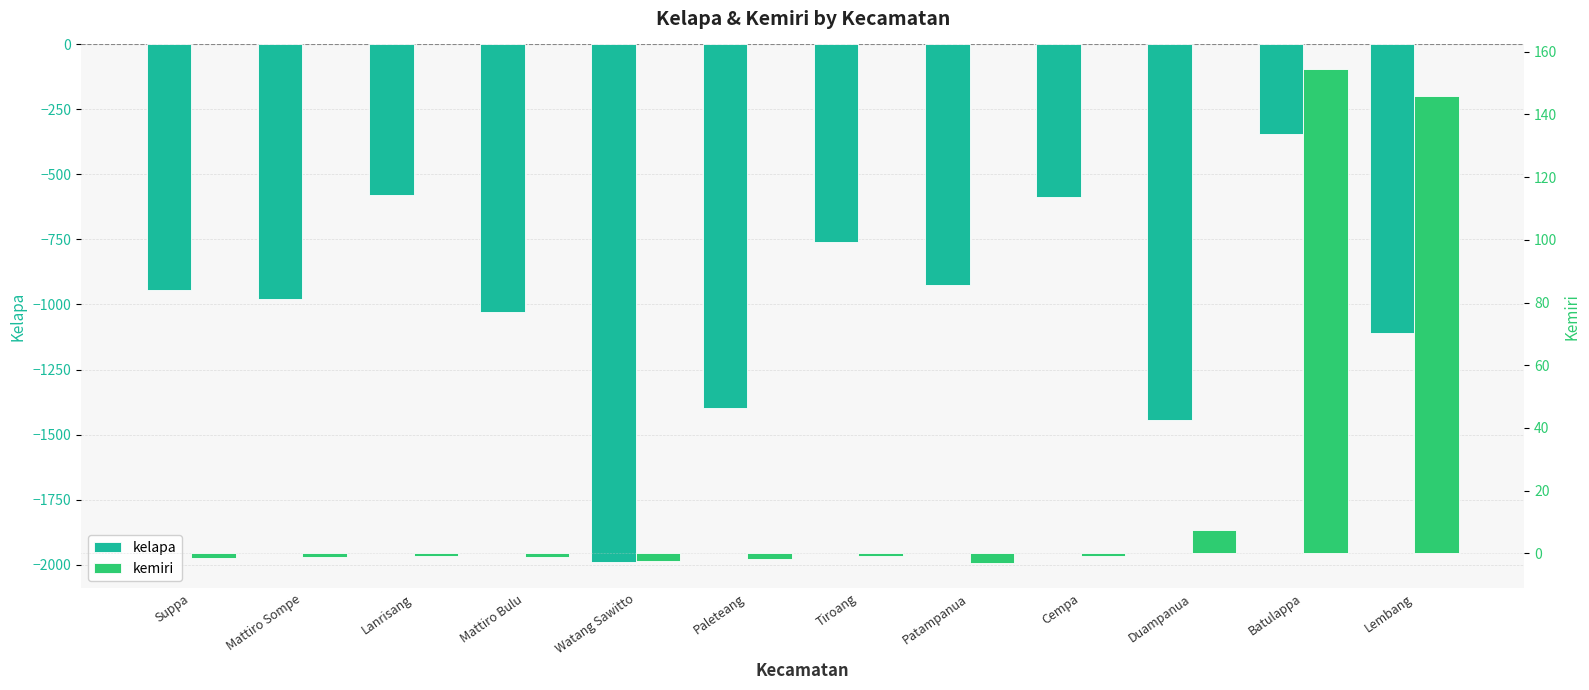

How many values in the kemiri series exceed 0?

3